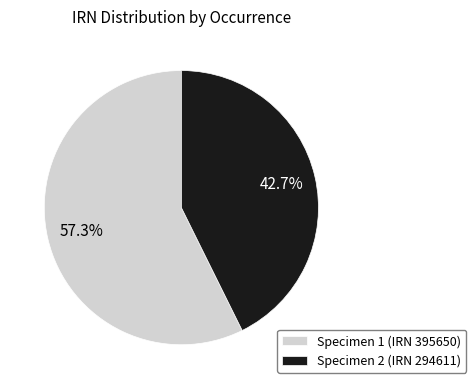

To the nearest percent, what is the difference between the largest and smallest slice percentages?

15%